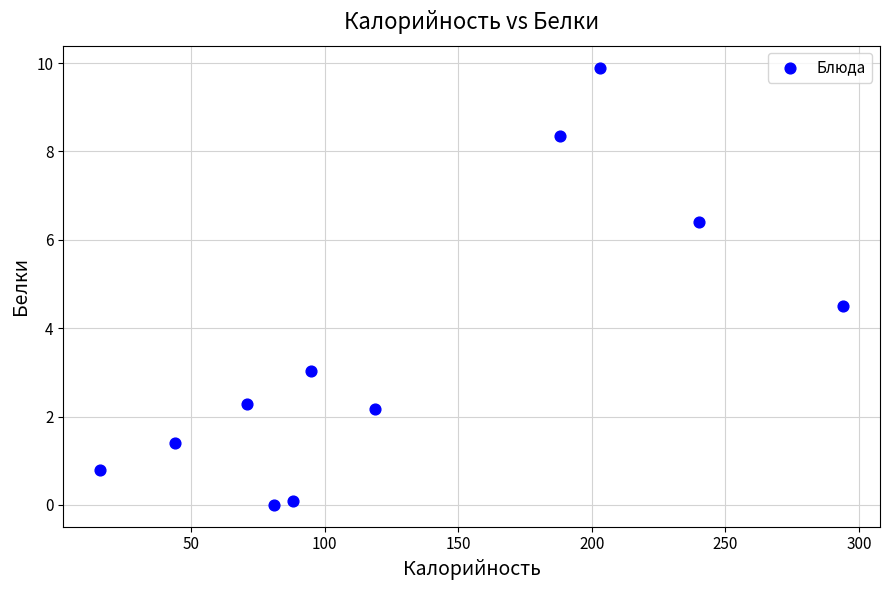

What is the average Y value?

3.5